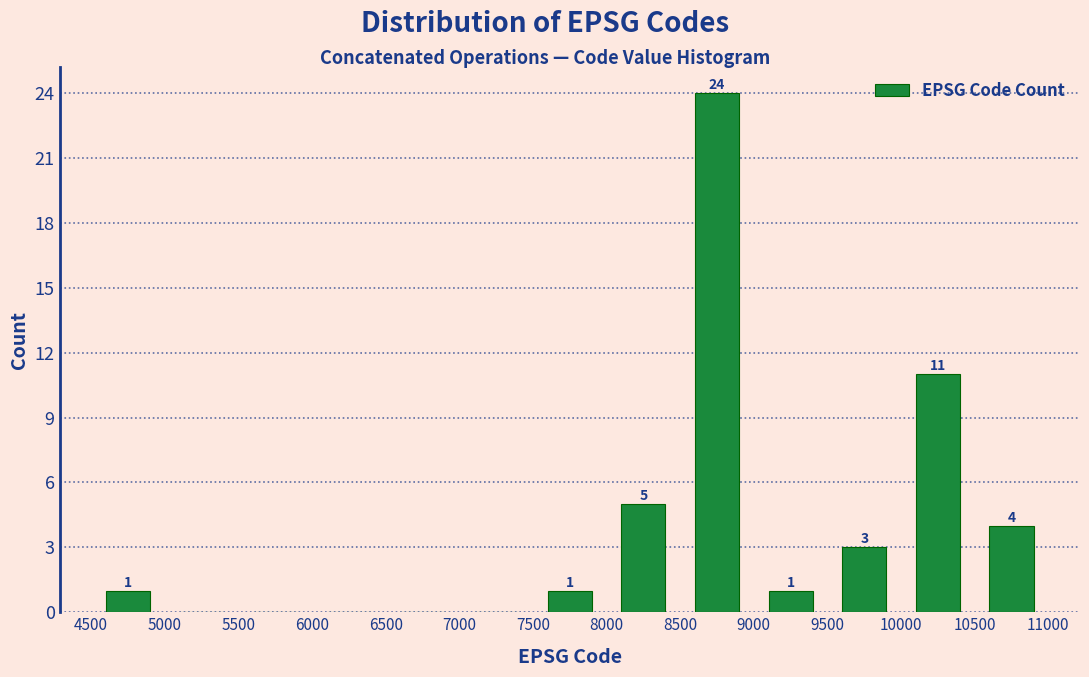

Which range on the x-axis has the tallest bar?

8500 to 9000